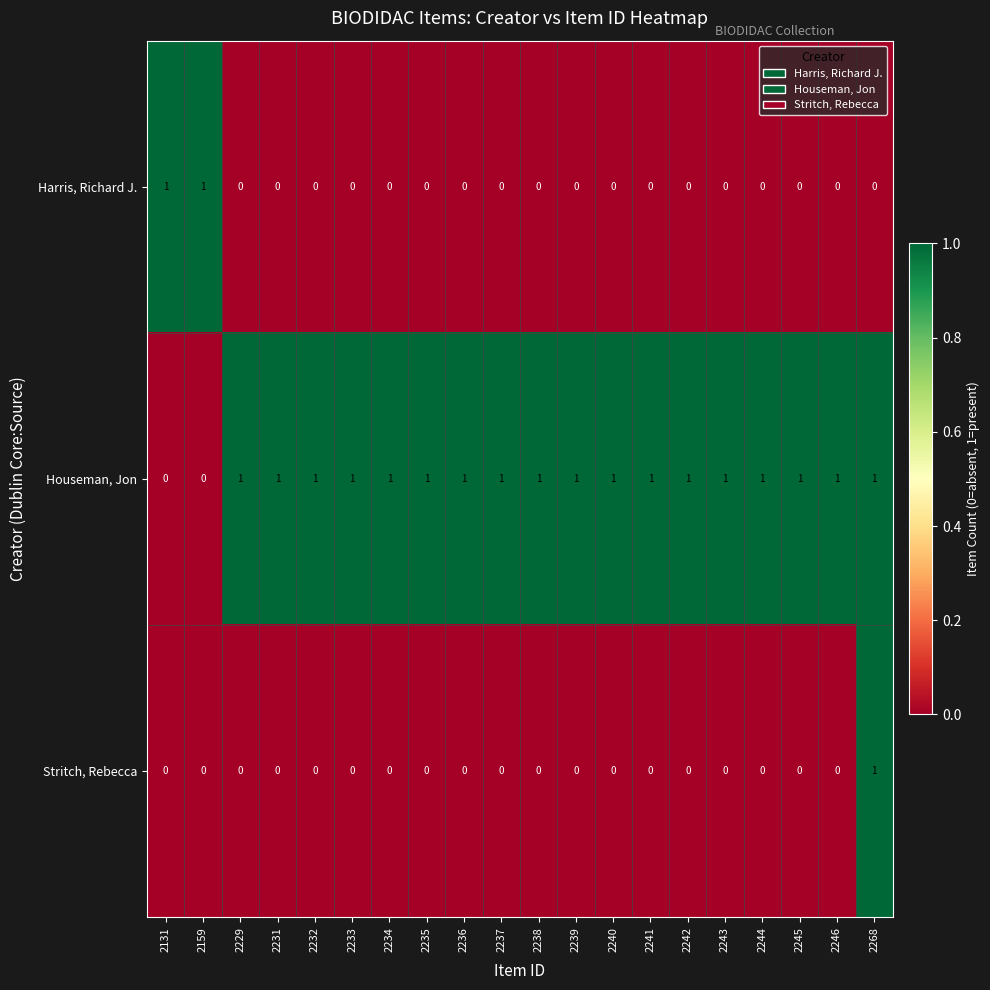

What is the total value across all series at 2240?

1